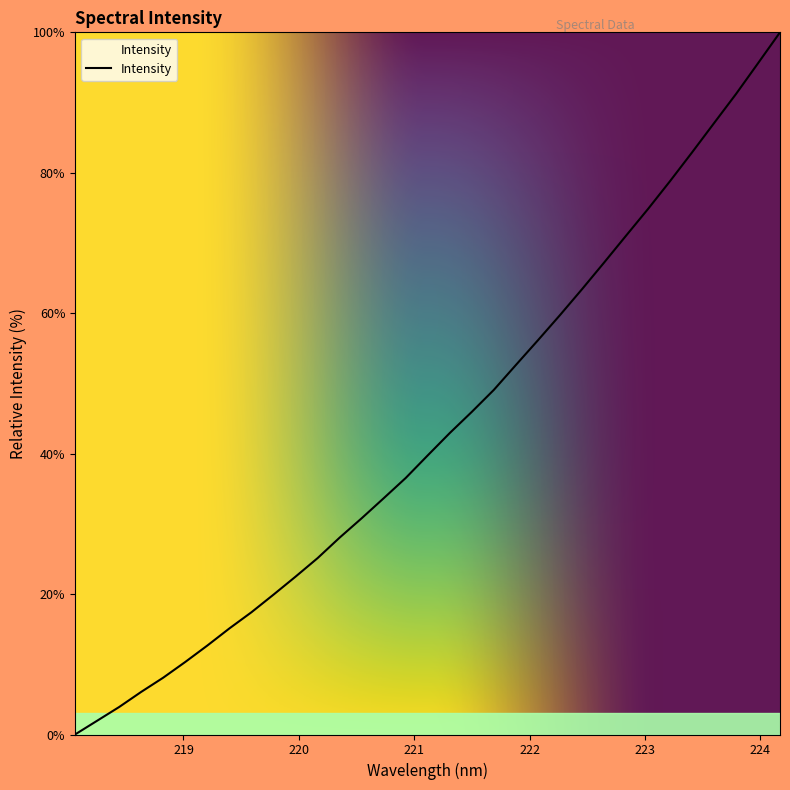

What is the greatest value displayed?

100.0